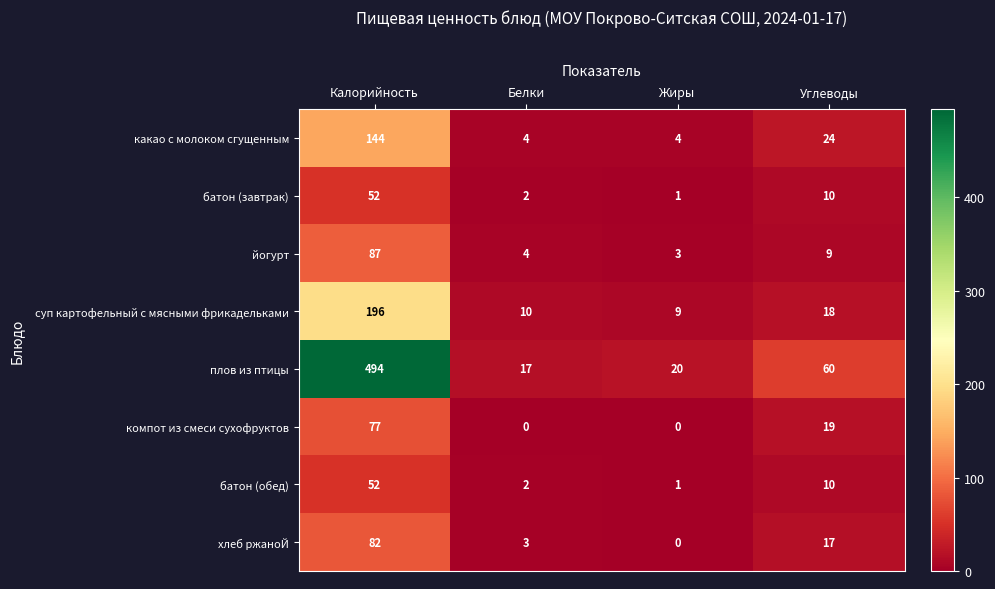

Between Жиры and Углеводы, which series saw the biggest shift?

плов из птицы